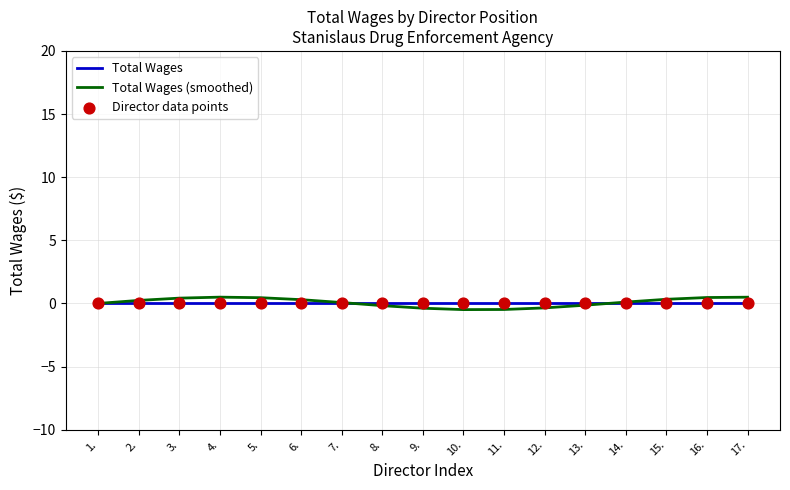

The Total Wages (smoothed) series shows 0.5 at 5.. True or false?

True